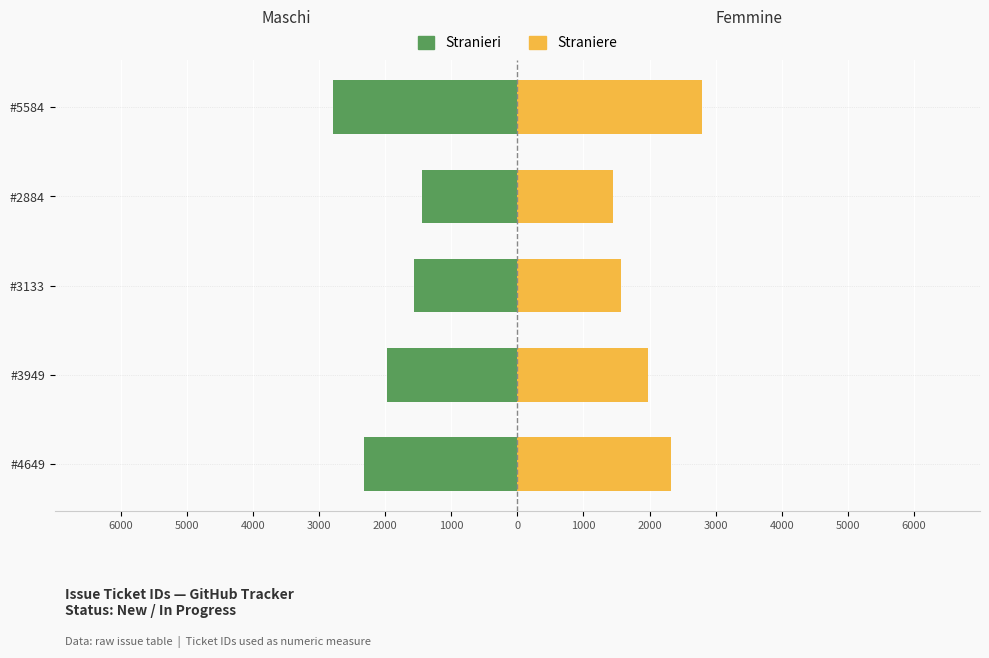

Reading left to right, list all the values displayed in this chart.

Maschi: -2324.5	-1974.5	-1566.5	-1442.0	-2792.0
Femmine: 2324.5	1974.5	1566.5	1442.0	2792.0